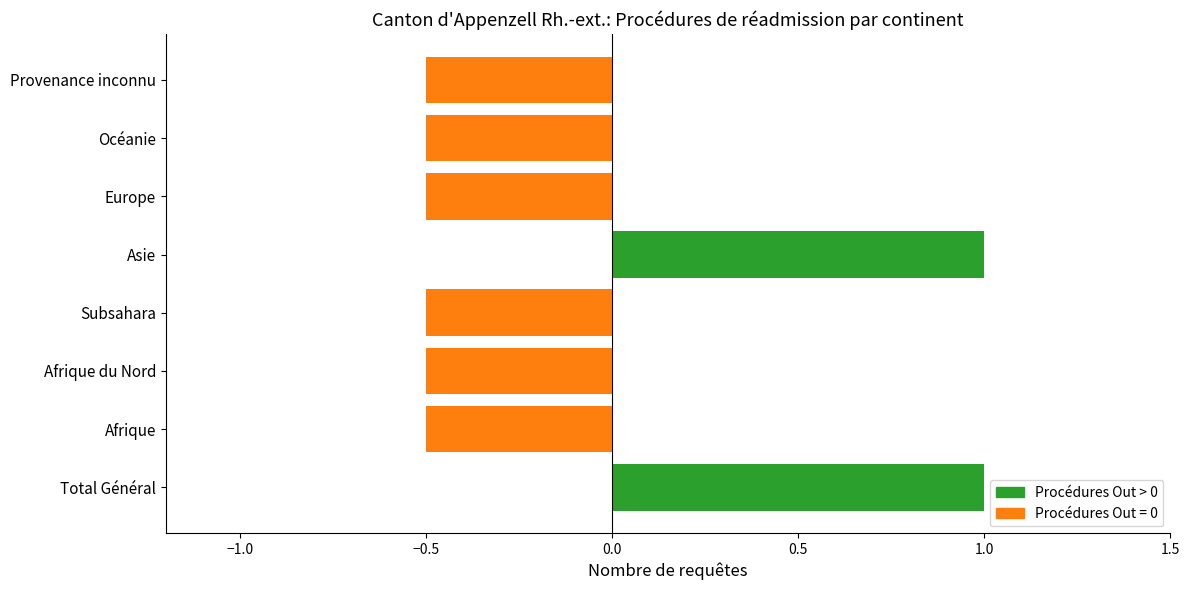

Which has a higher value, Europe or Asie?

Asie